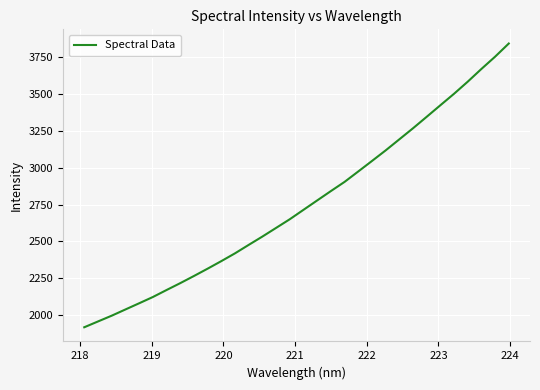

What is the difference between the maximum and minimum values?

1922.7